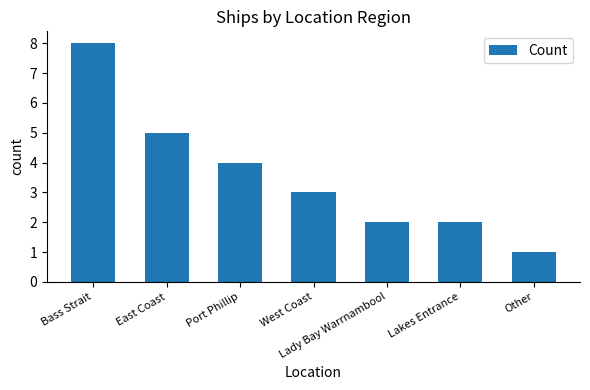

Are the bars horizontal?

No